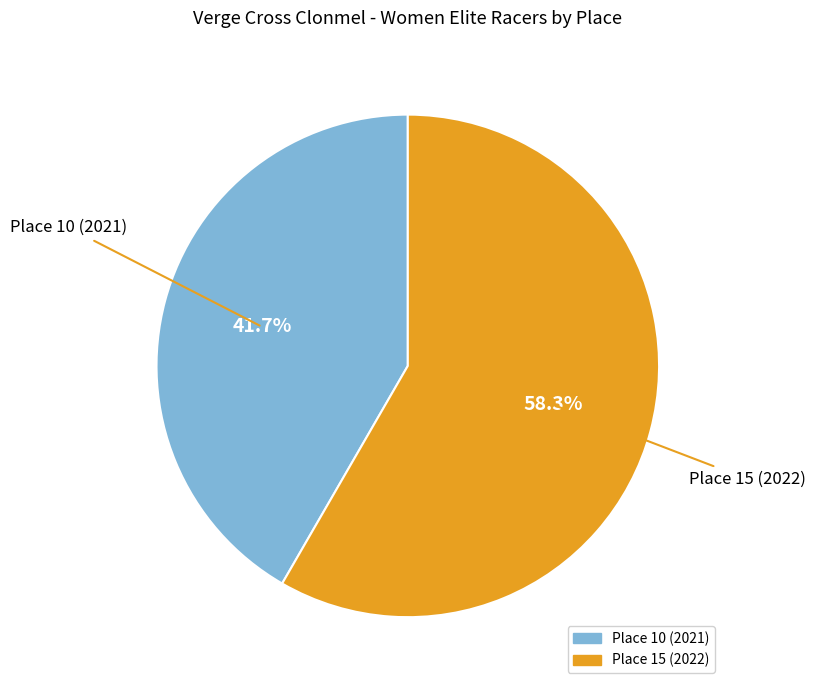

Between Place 15 (2022) and Place 10 (2021), which is larger?

Place 15 (2022)